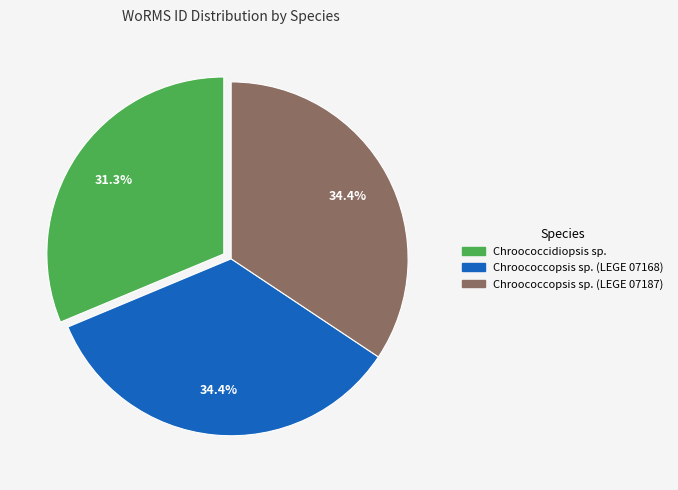

Does Chroococcidiopsis sp. account for over 50% of the chart?

No